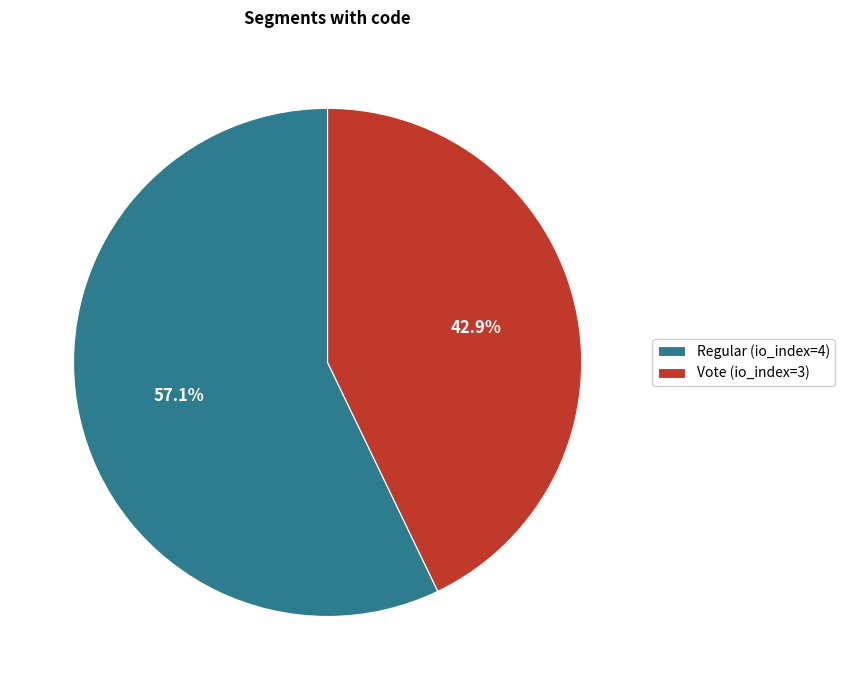

Rank the categories by value from lowest to highest.

Vote (io_index=3), Regular (io_index=4)